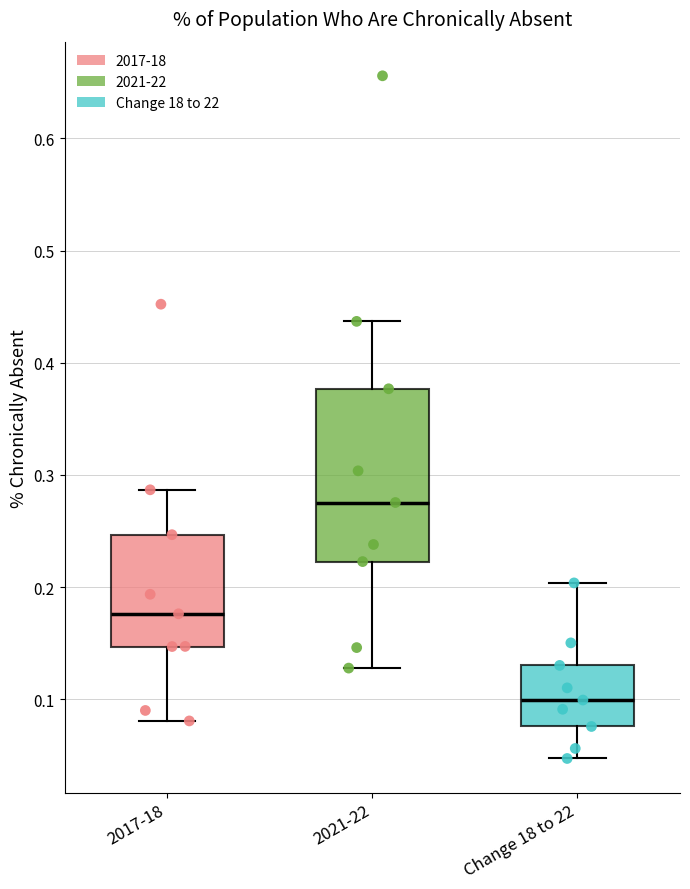

Reading left to right, read every box against the y-axis: the position of its median line, the range the box covers, and the ends of its whiskers. The values are not printed on the chart, so give them approximately, as read against the axis.

2017-18: median 0.18, box 0.15 to 0.25, whiskers 0.08 to 0.29
2021-22: median 0.28, box 0.22 to 0.38, whiskers 0.13 to 0.44
Change 18 to 22: median 0.10, box 0.08 to 0.13, whiskers 0.05 to 0.20